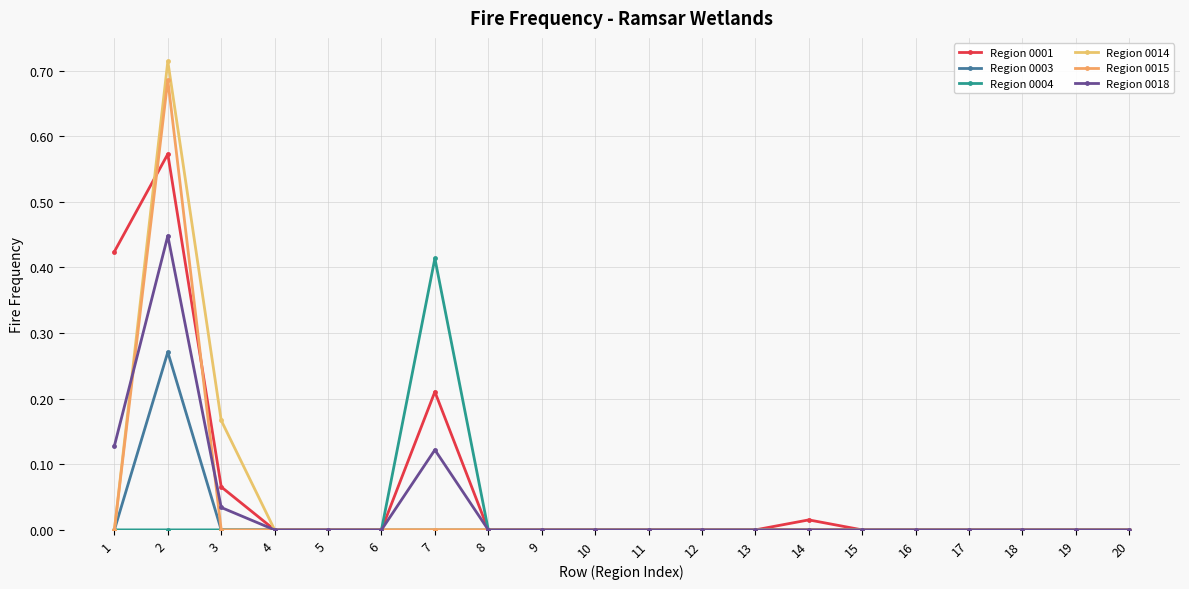

How many categories are shown in the chart?

20